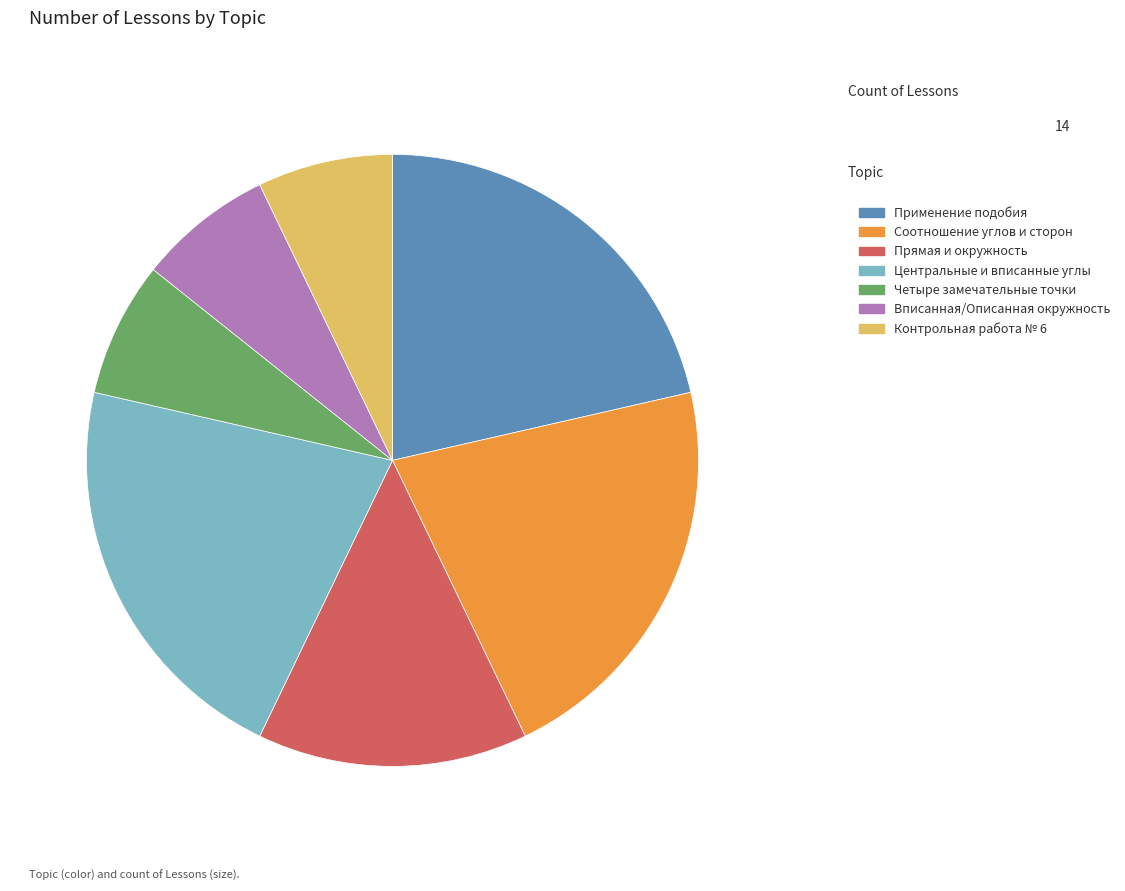

Which has a higher value, Применение подобия or Контрольная работа № 6?

Применение подобия